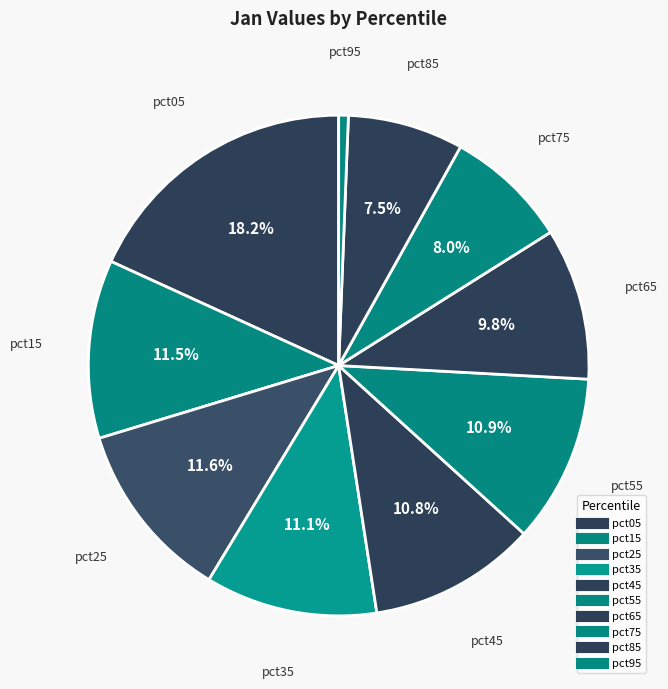

Count the number of slices in the pie.

10